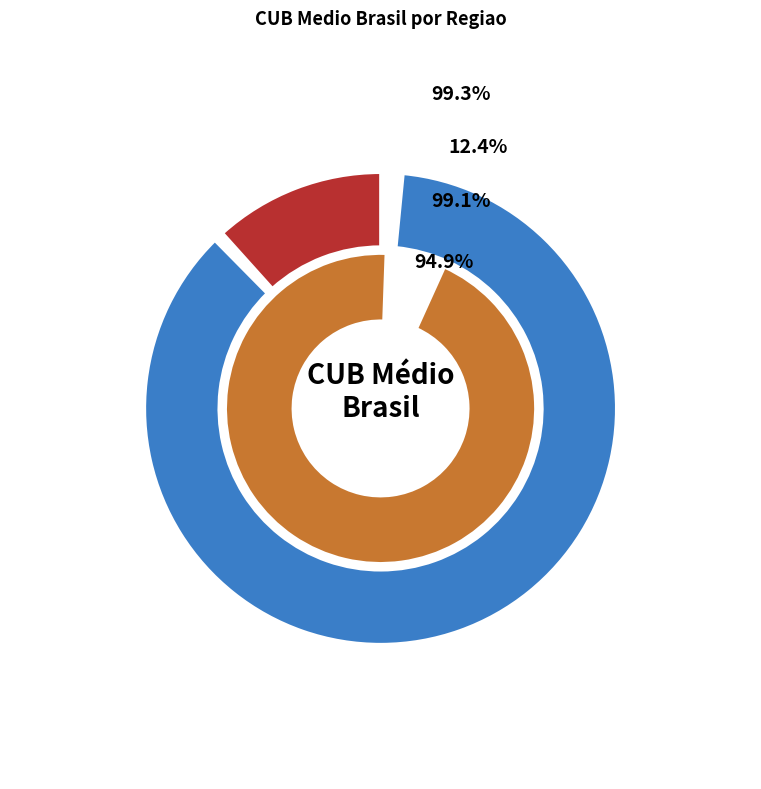

What is the smallest slice in the pie chart?

NORDESTE